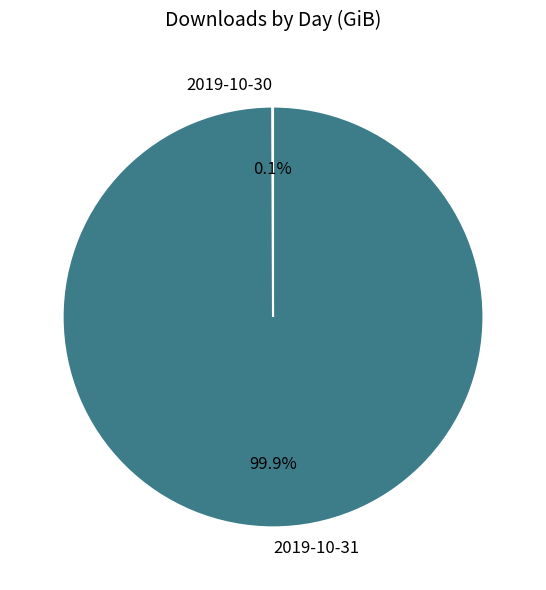

What percentage is NOT represented by 2019-10-31?

0.1%